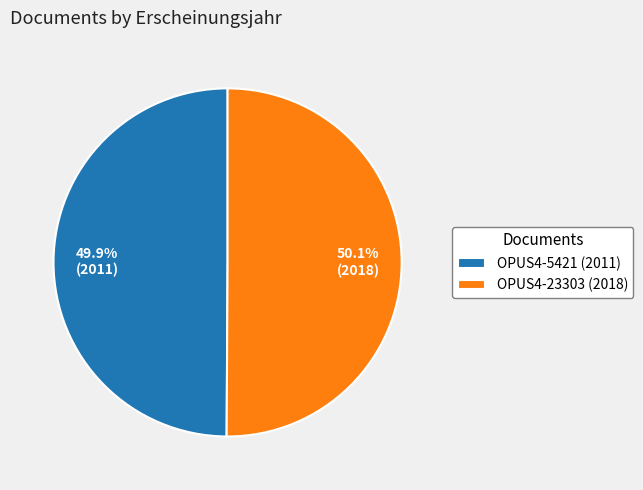

What is the ratio of the value at OPUS4-5421 (2011) to the value at OPUS4-23303 (2018)?

1.0